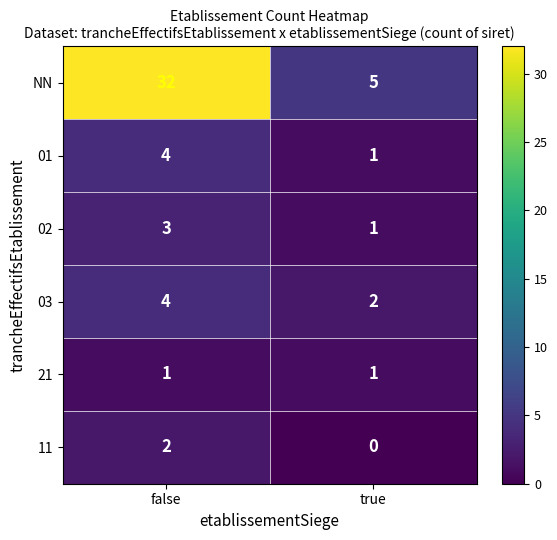

Which series has the widest spread of values?

NN